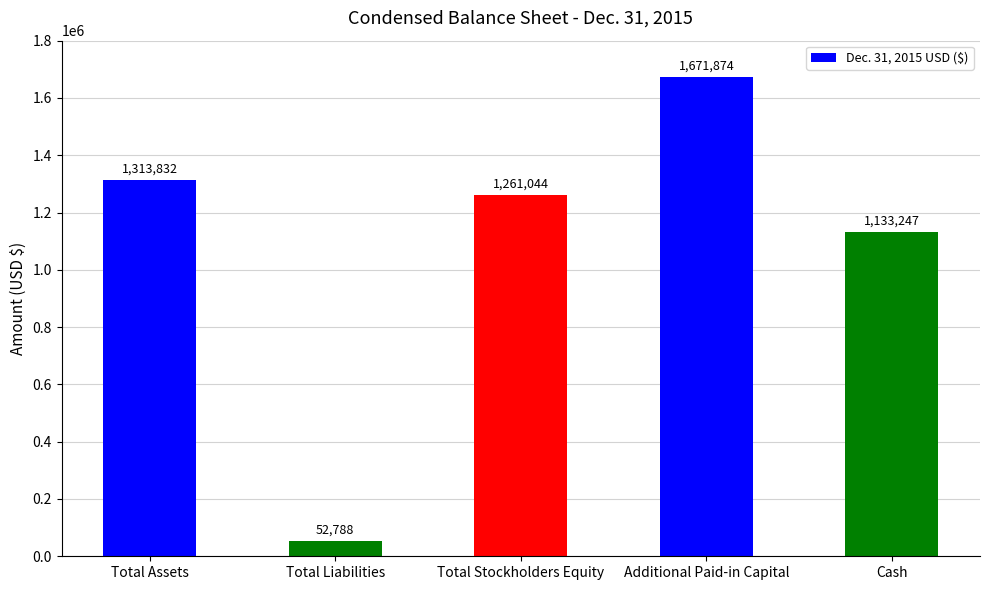

Reading left to right, list all the values displayed in this chart.

1313832	52788	1261044	1671874	1133247